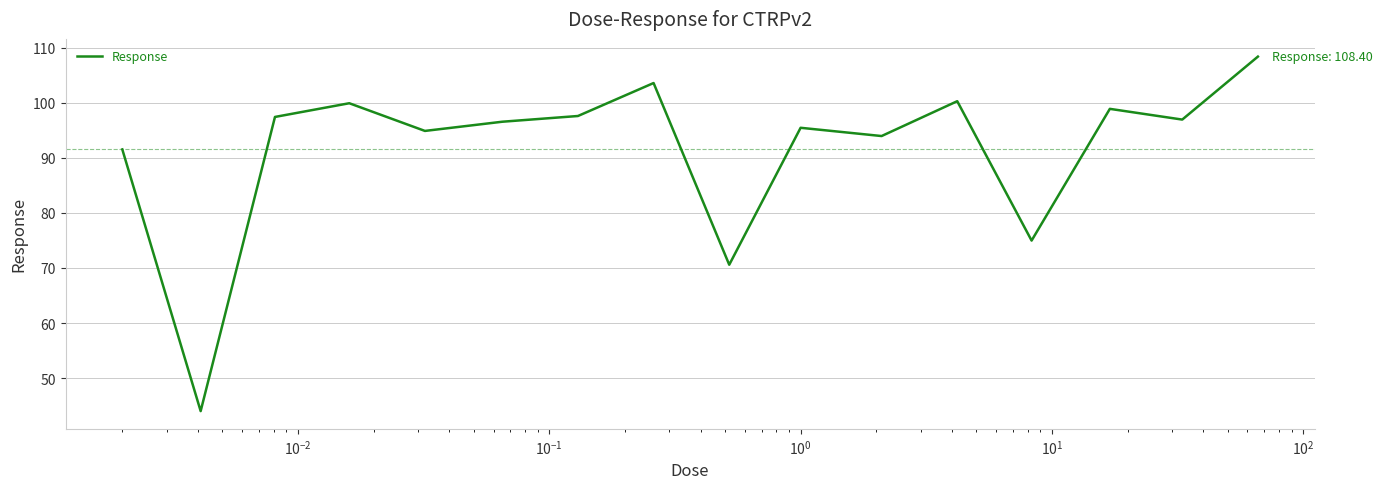

What is the difference between the maximum and minimum values?

64.4